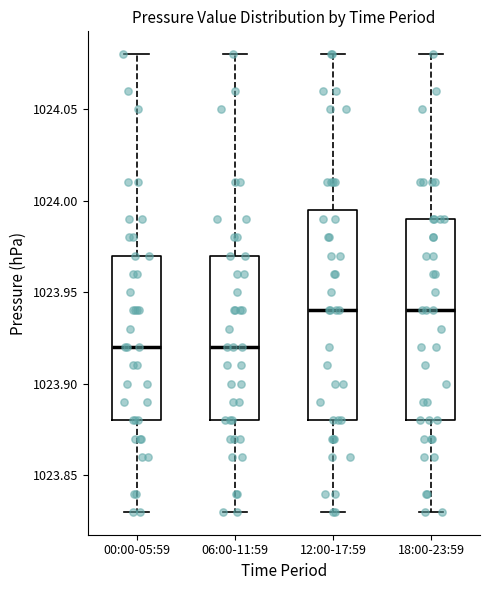

Reading left to right, read every box against the y-axis: the position of its median line, the range the box covers, and the ends of its whiskers. The values are not printed on the chart, so give them approximately, as read against the axis.

00:00-05:59: median 1023.920, box 1023.880 to 1023.970, whiskers 1023.830 to 1024.080
06:00-11:59: median 1023.920, box 1023.880 to 1023.970, whiskers 1023.830 to 1024.080
12:00-17:59: median 1023.940, box 1023.880 to 1023.995, whiskers 1023.830 to 1024.080
18:00-23:59: median 1023.940, box 1023.880 to 1023.990, whiskers 1023.830 to 1024.080